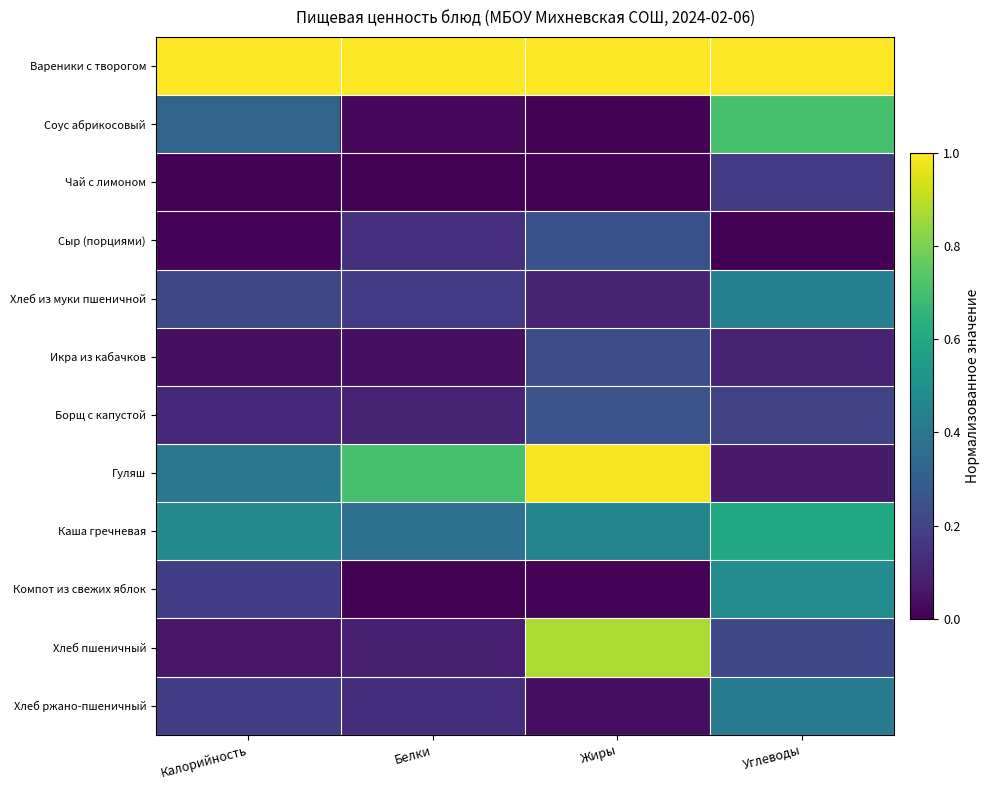

Which series has the largest range (max minus min)?

Гуляш